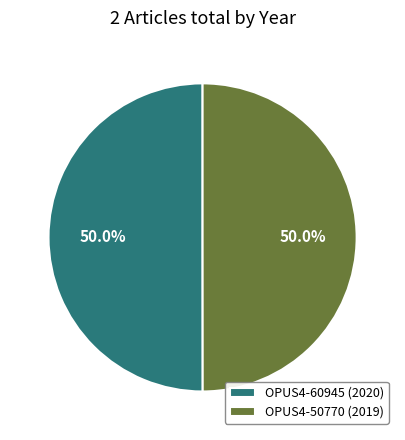

What percentage do OPUS4-60945 (2020) and OPUS4-50770 (2019) together represent?

100.0%